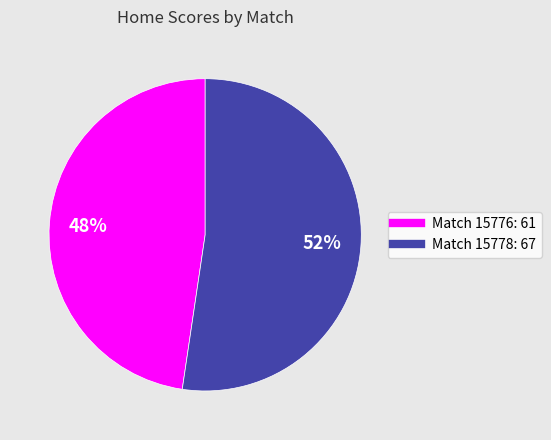

Is there any slice that represents more than half of the pie?

Yes